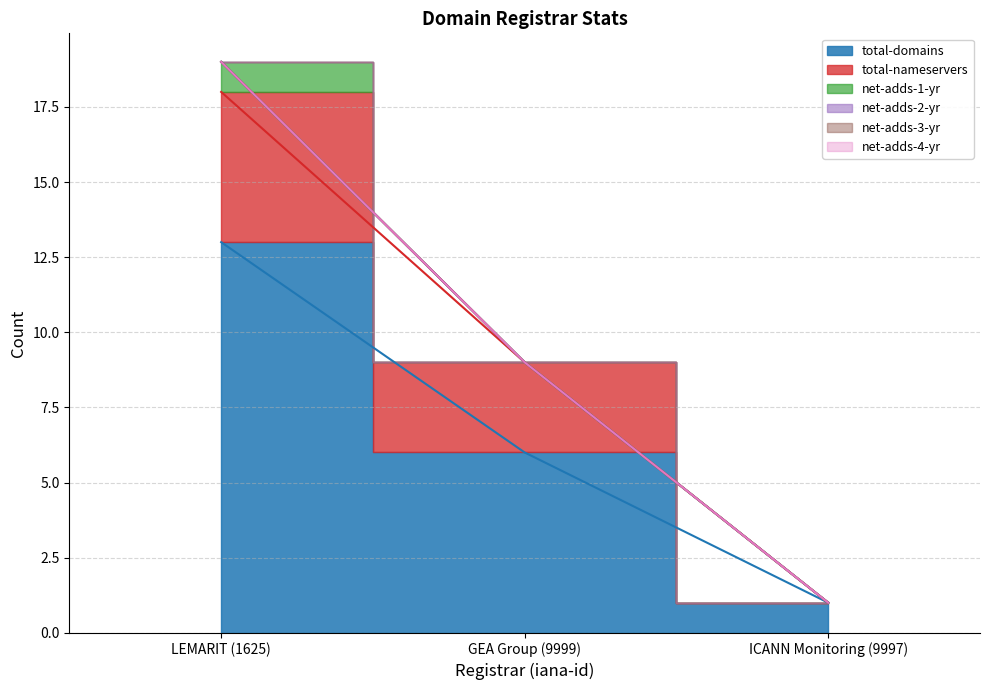

Which series changed the most between LEMARIT (1625) and GEA Group (9999)?

total-domains